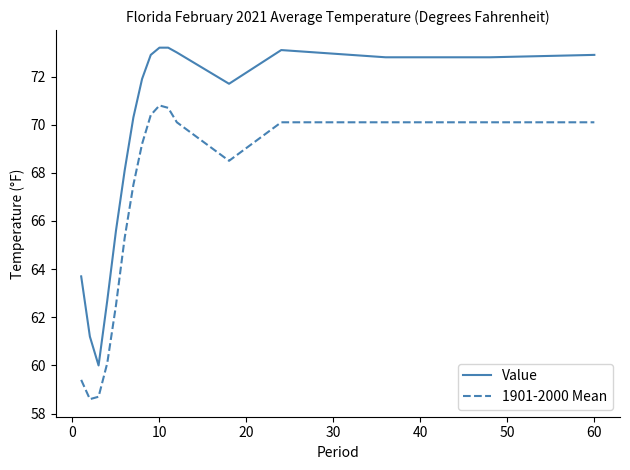

Reading left to right, extract all data points from this chart.

Value: 63.7	61.2	60.0	62.7	65.6	68.1	70.3	71.9	72.9	73.2	73.2	73.0	71.7	73.1	72.8	72.8	72.9
1901-2000 Mean: 59.4	58.6	58.7	60.1	62.5	65.3	67.5	69.2	70.4	70.8	70.7	70.1	68.5	70.1	70.1	70.1	70.1